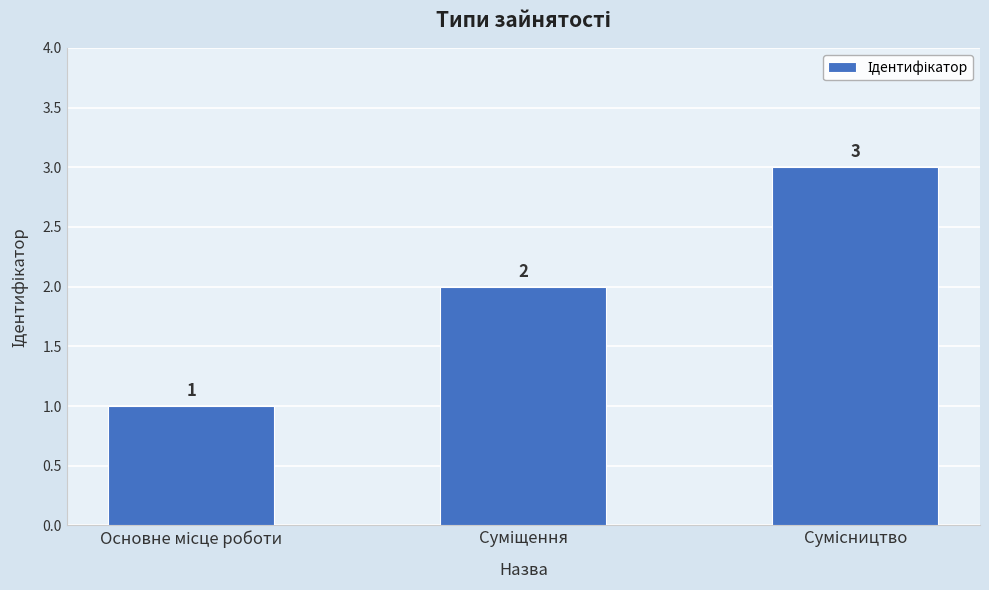

How many values are between 1 and 3?

3